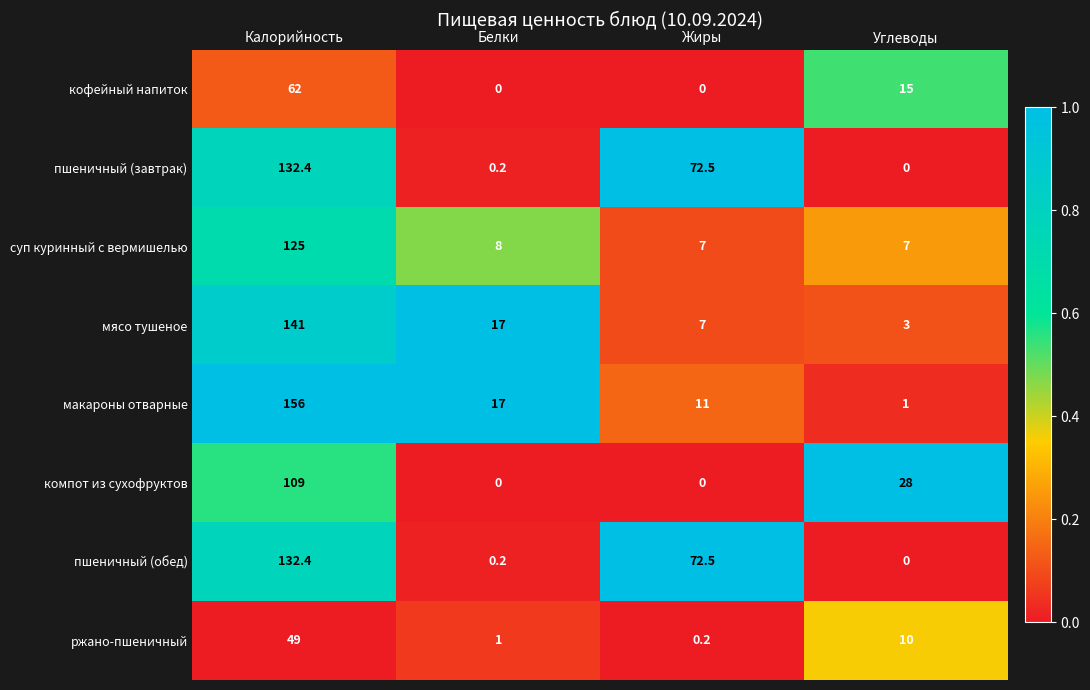

What is the average value of the мясо тушеное series?

42.0